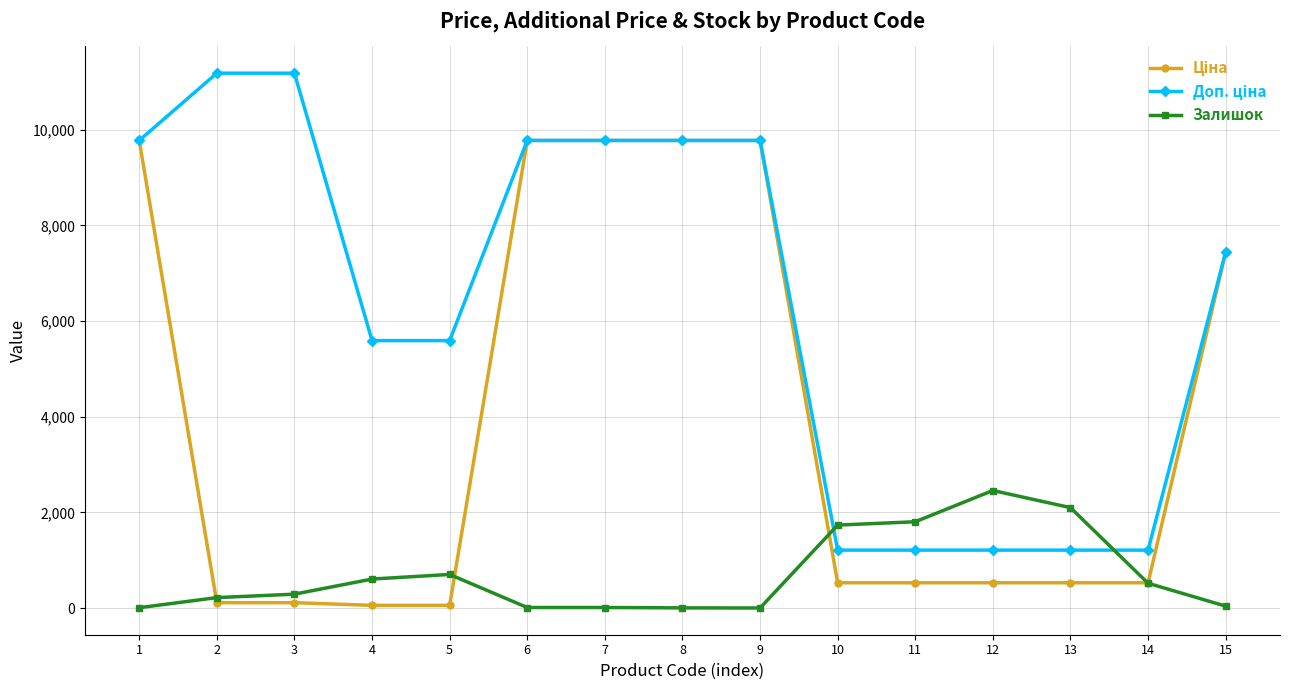

What is the sum of all Залишок values?

10501.0